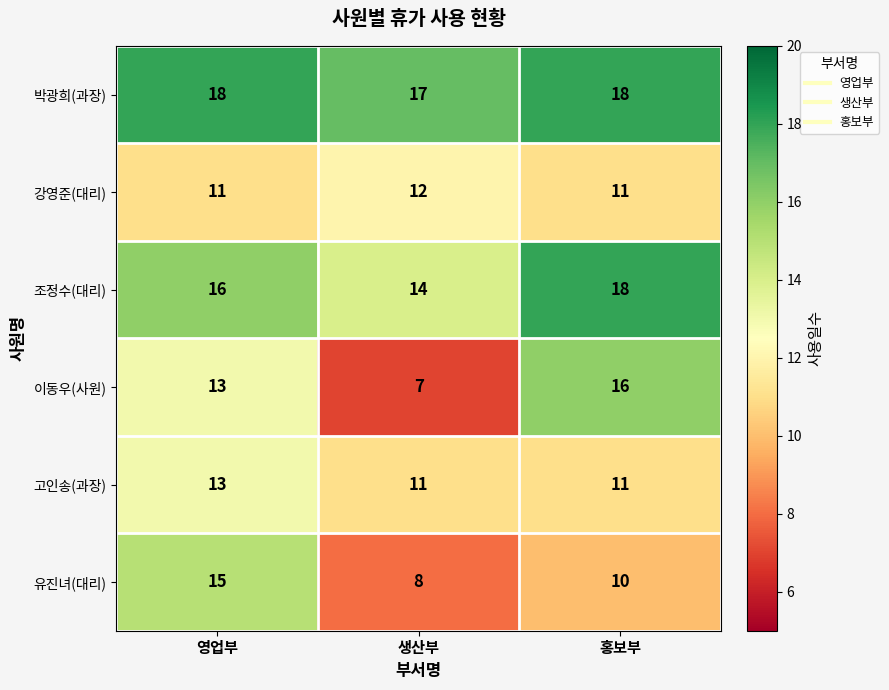

What is the average value of the 강영준(대리) series?

11